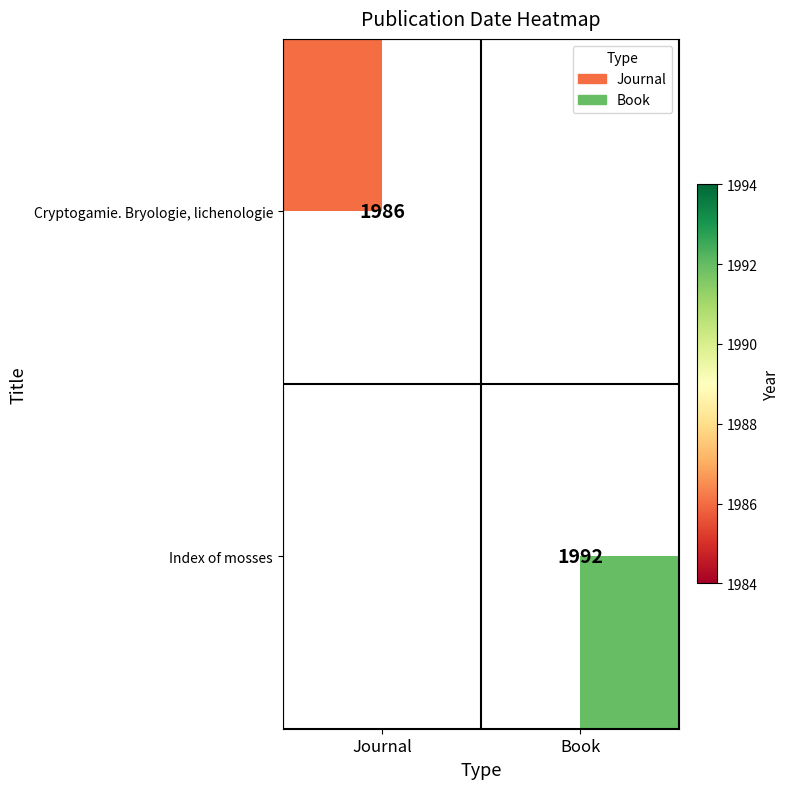

The value of Index of mosses at Book is 2672. True or false?

False